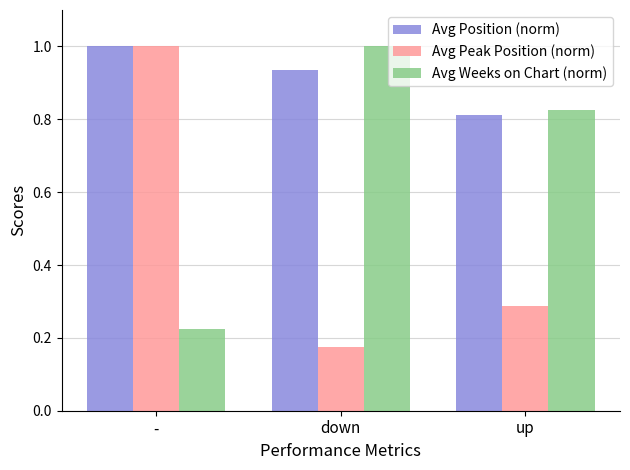

At which category is the sum across all series the highest?

-